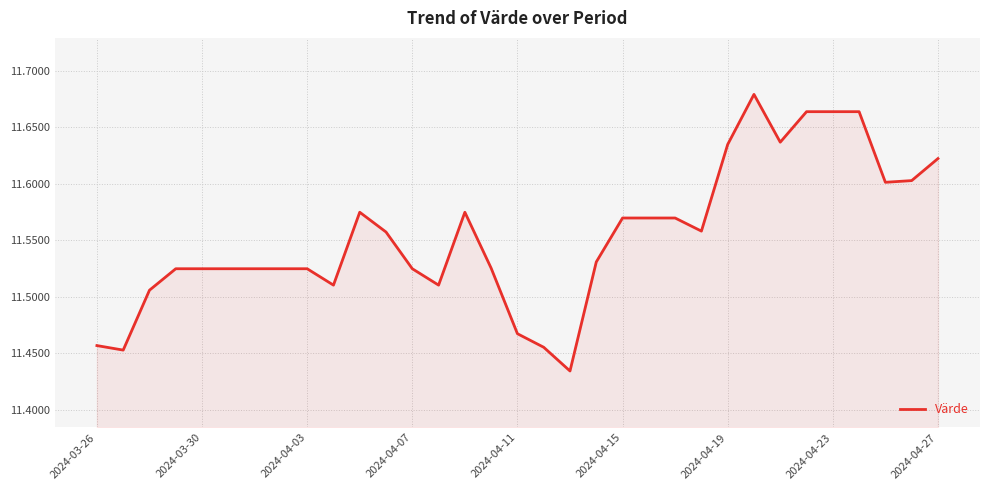

Does the chart display data point markers on the line(s)?

No